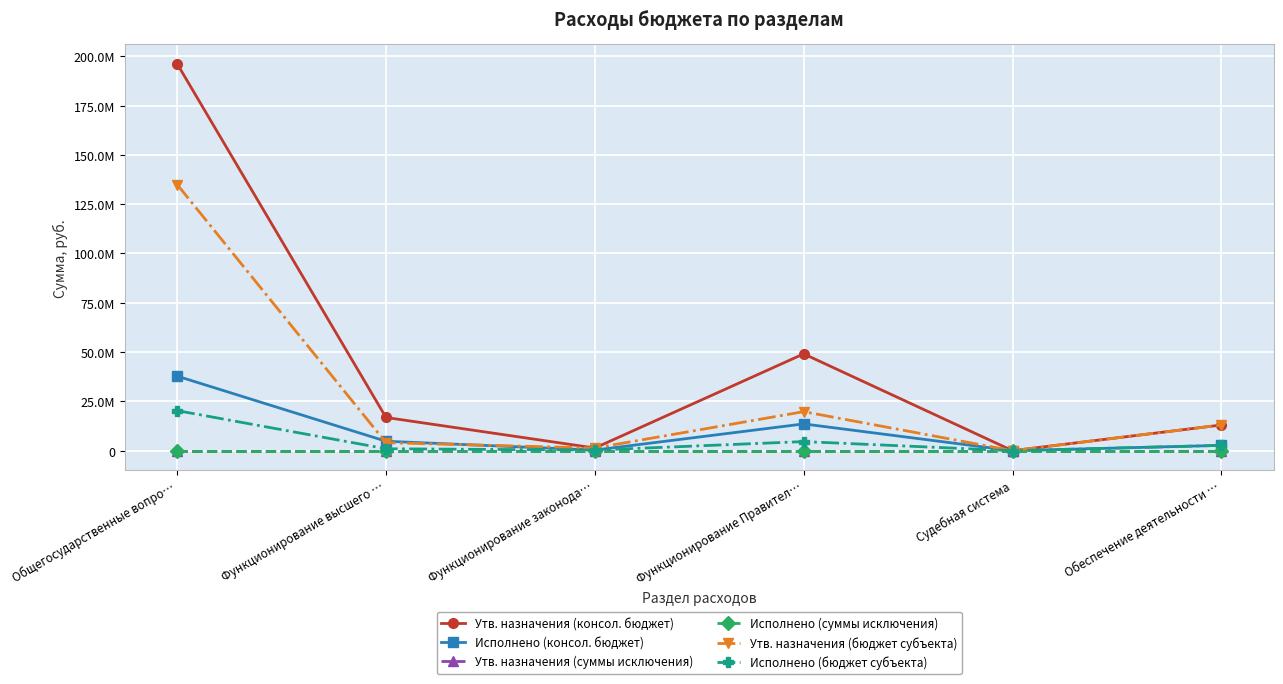

The Утв. назначения (консол. бюджет) series shows 2428305.0 at Функционирование законода…. True or false?

False